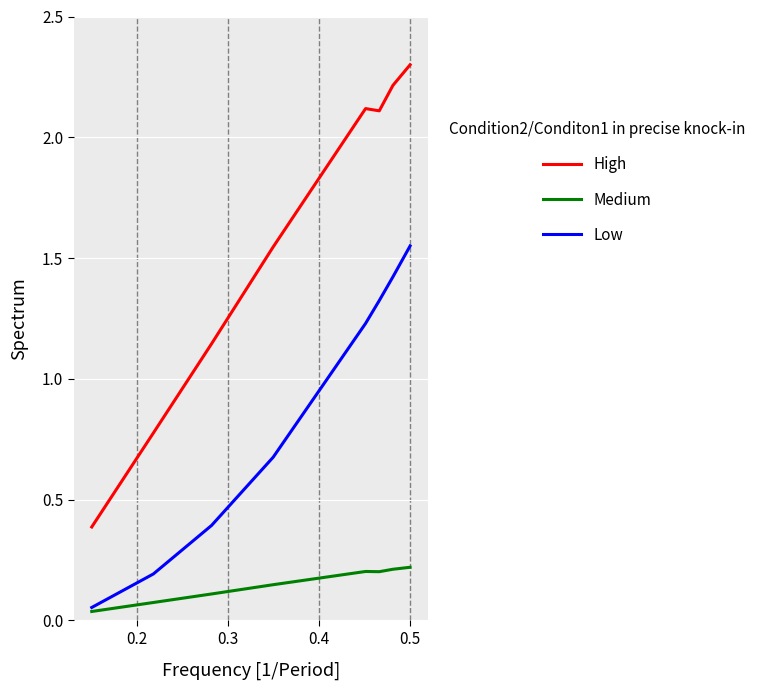

True or false: High and Medium intersect in this chart.

False